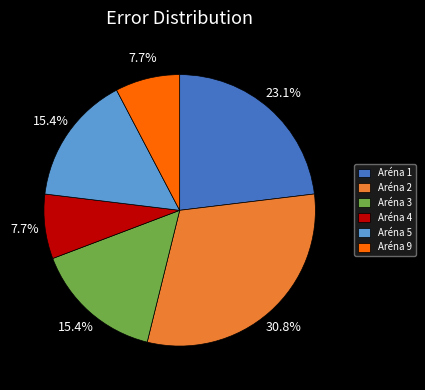

What percentage is NOT represented by Aréna 2?

69.2%